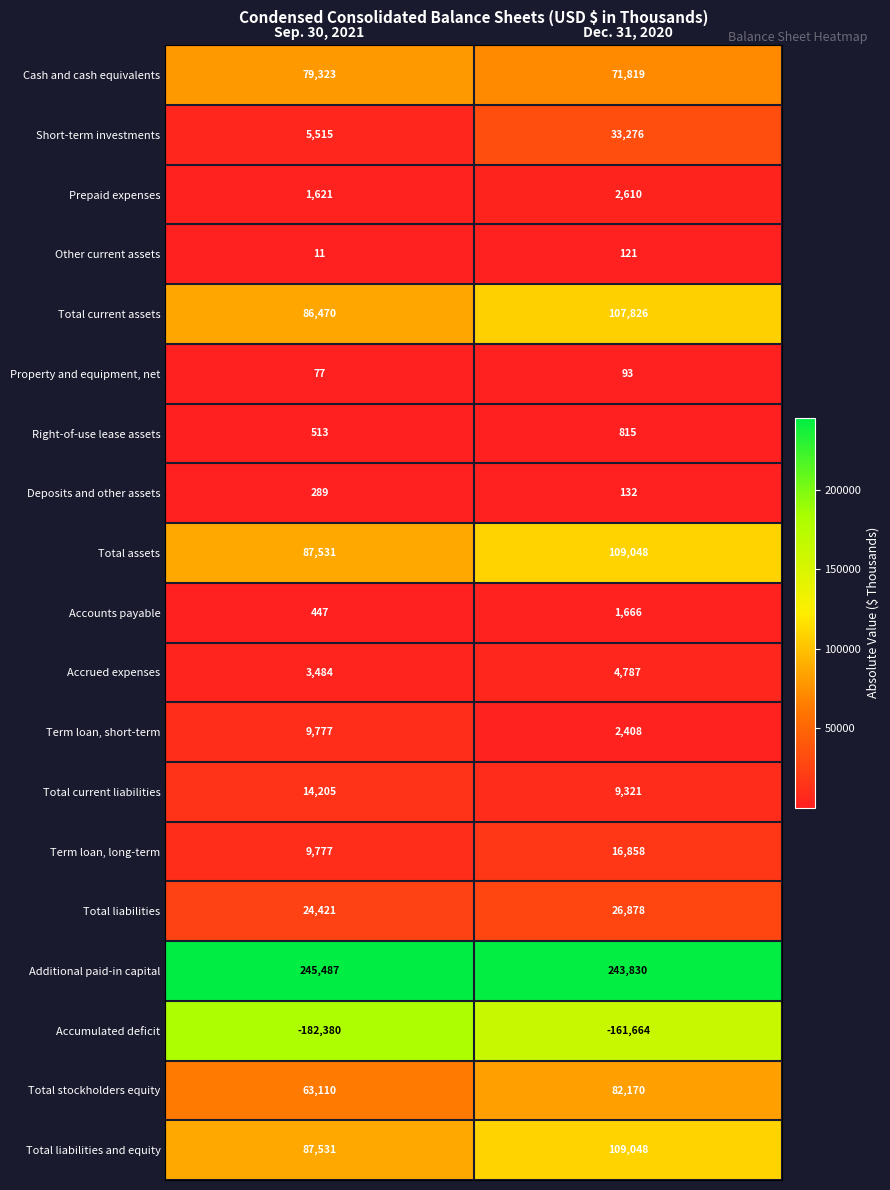

The Accumulated deficit series shows -121612 at Sep. 30, 2021. True or false?

False